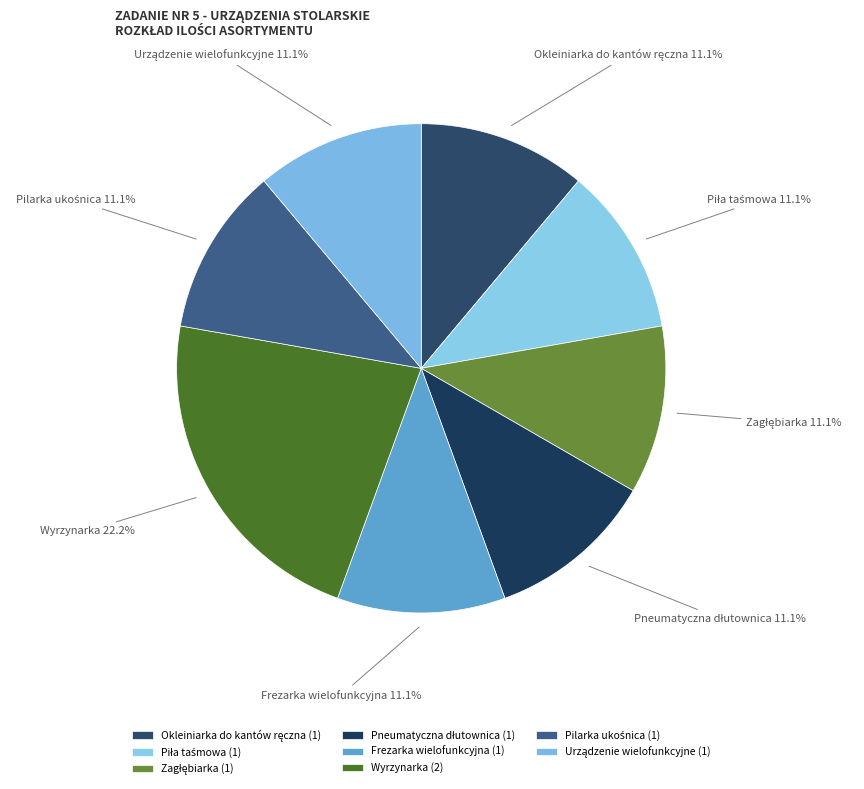

Is Wyrzynarka the majority of the pie?

No